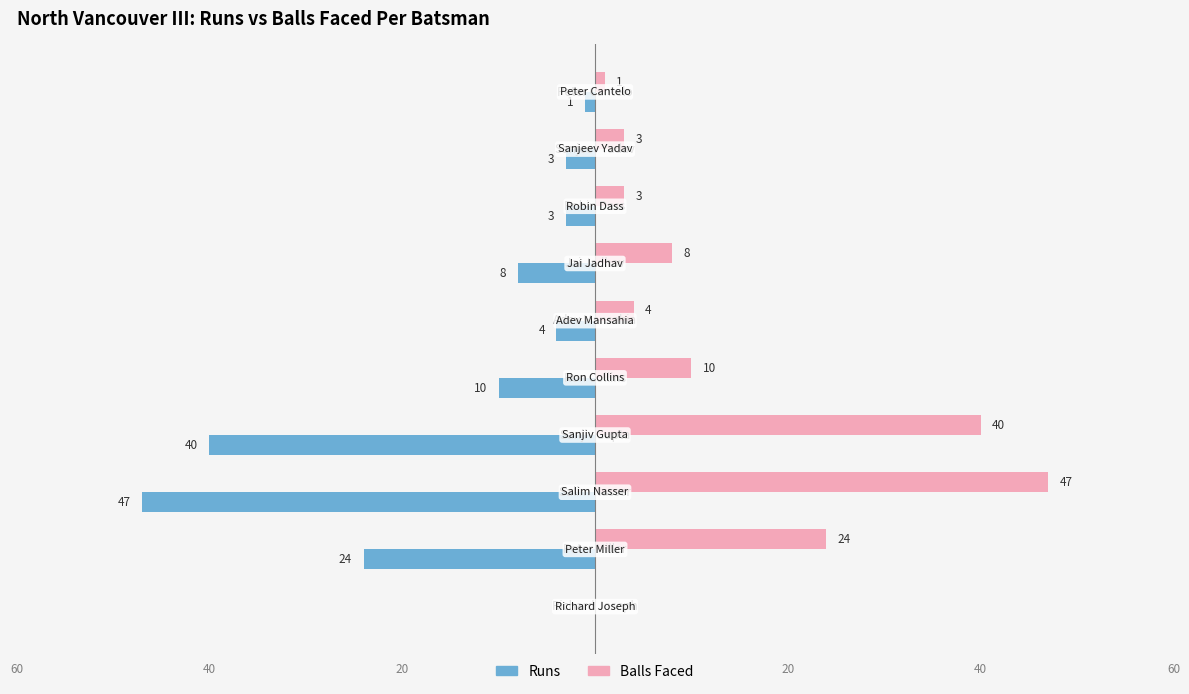

Which series has the largest total across all categories?

Balls Faced